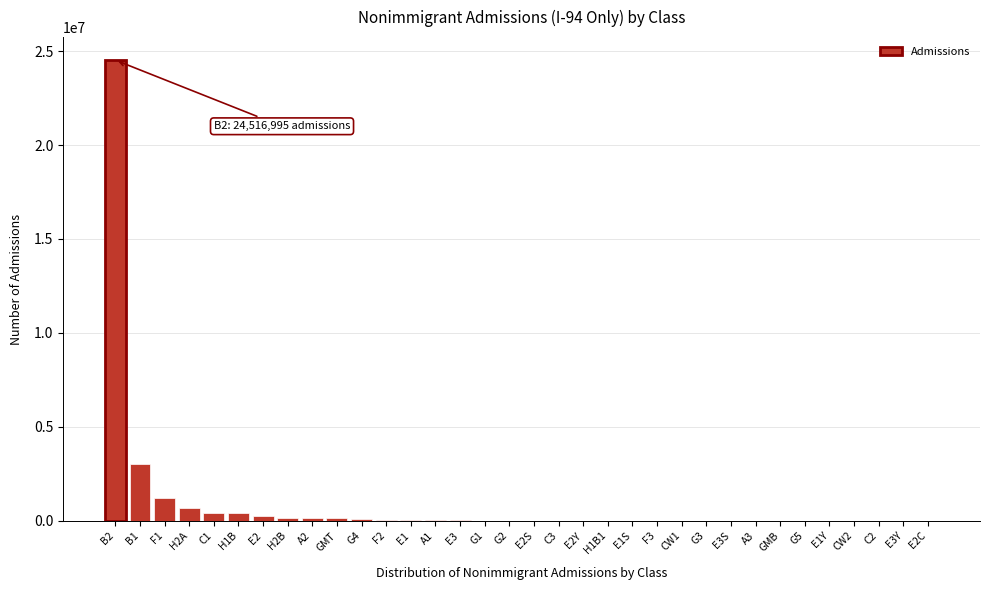

What is the greatest value displayed?

24516995